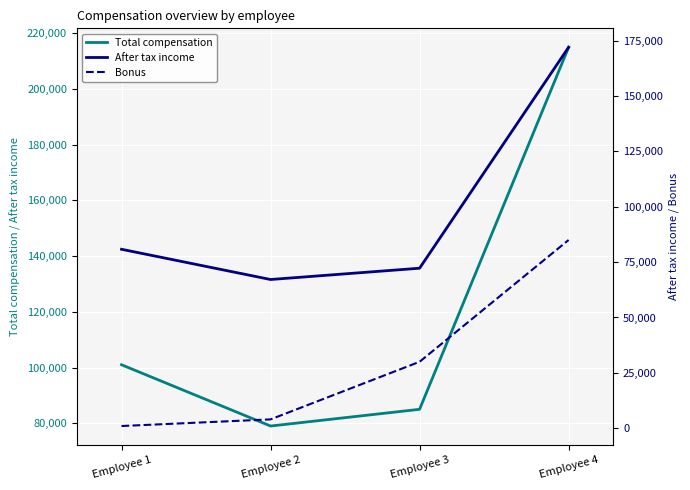

Which label corresponds to the largest value in the chart?

Employee 4